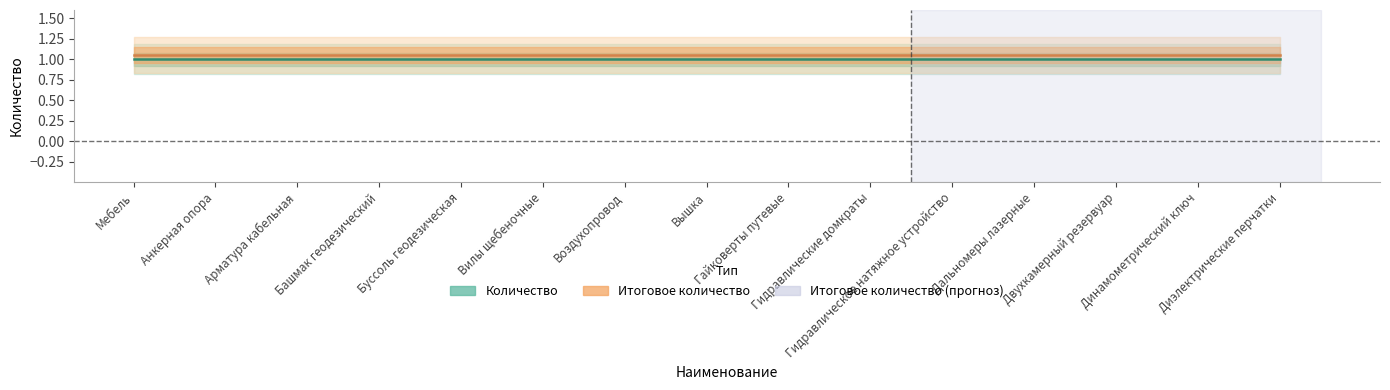

True or false: Итоговое количество has more than 0 points higher than both neighbors.

False